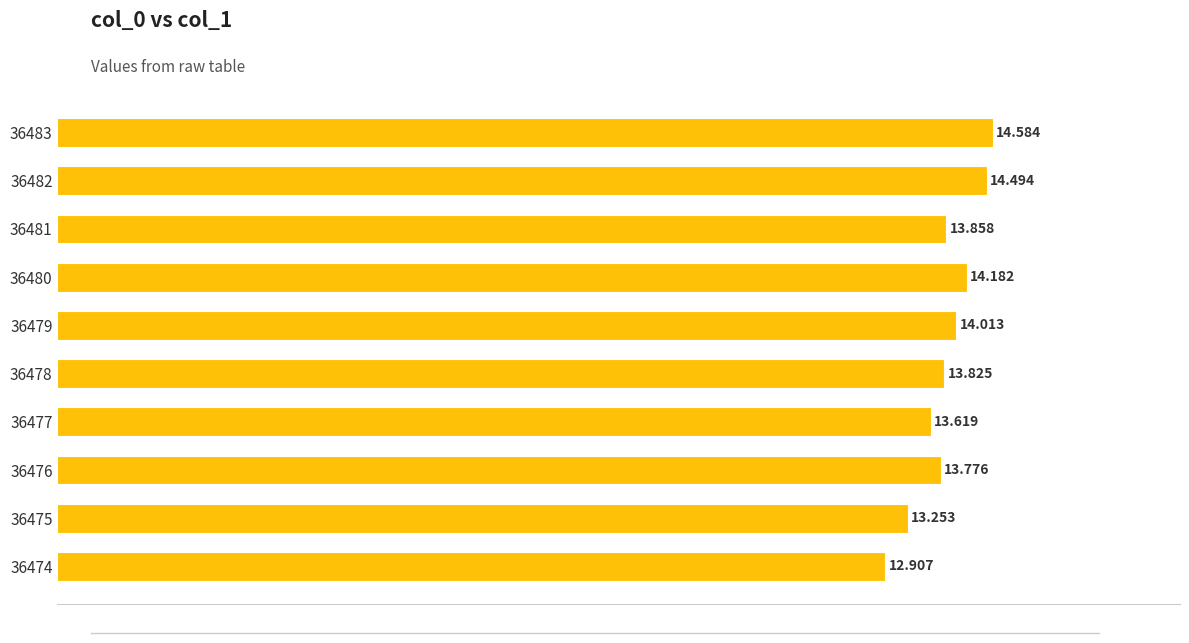

What is the greatest value displayed?

14.6